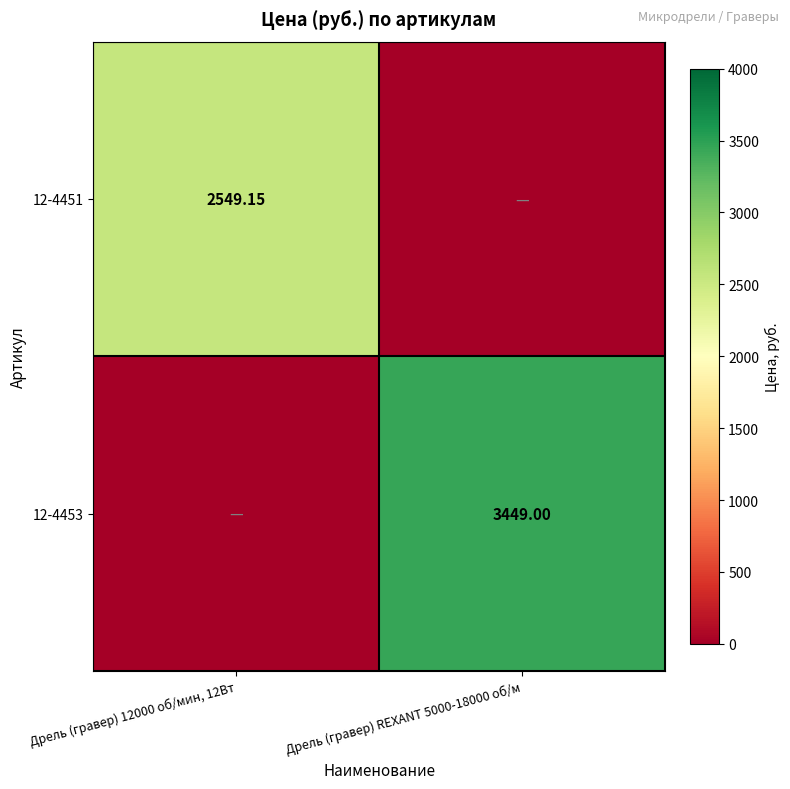

At how many categories does at least one series exceed 2282?

2